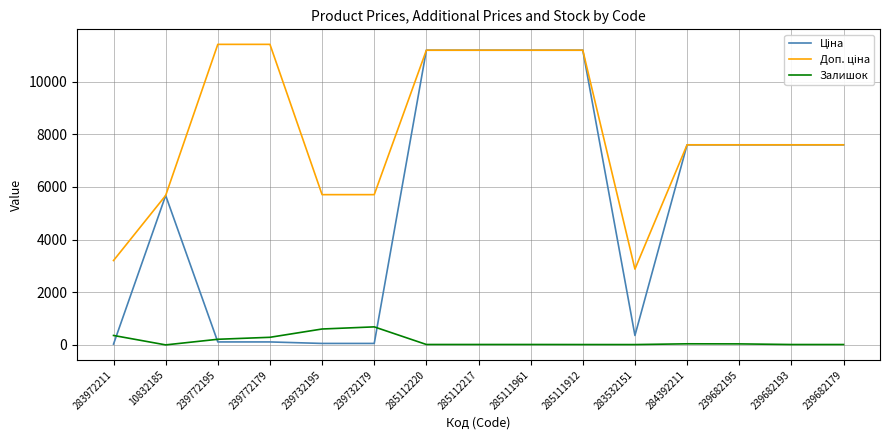

What is the maximum value shown in the chart?

11410.0